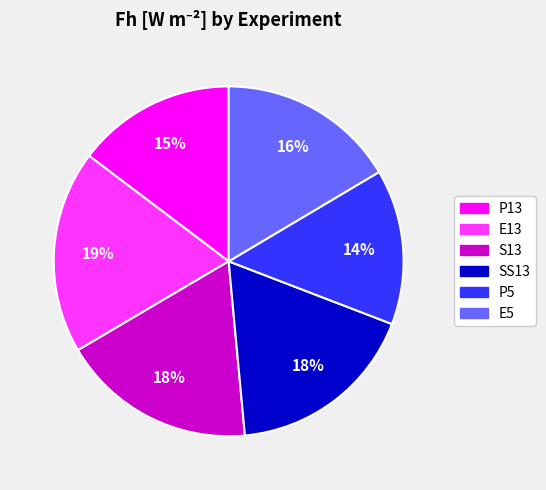

Is it true that P13 is 15% of the pie?

True